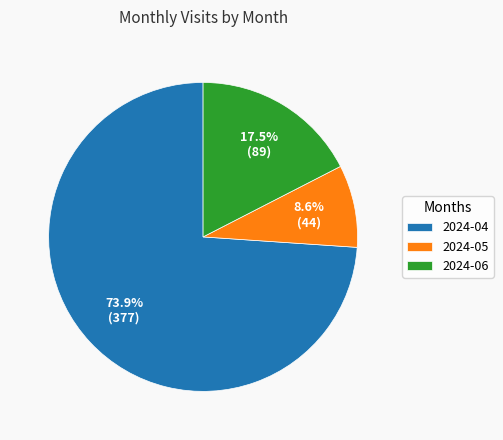

Count the number of slices in the pie.

3